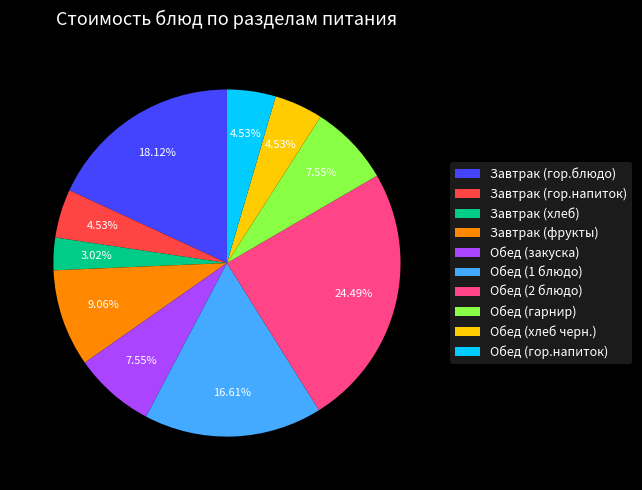

What percentage is the Обед (хлеб черн.) slice, to the nearest percent?

5%